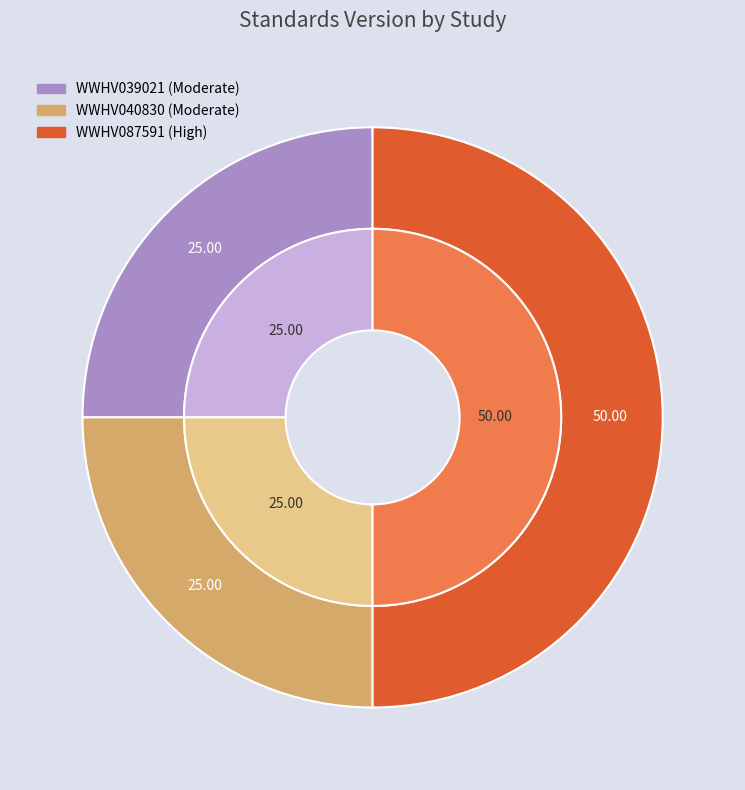

Does WWHV087591 represent more than half of the total?

No